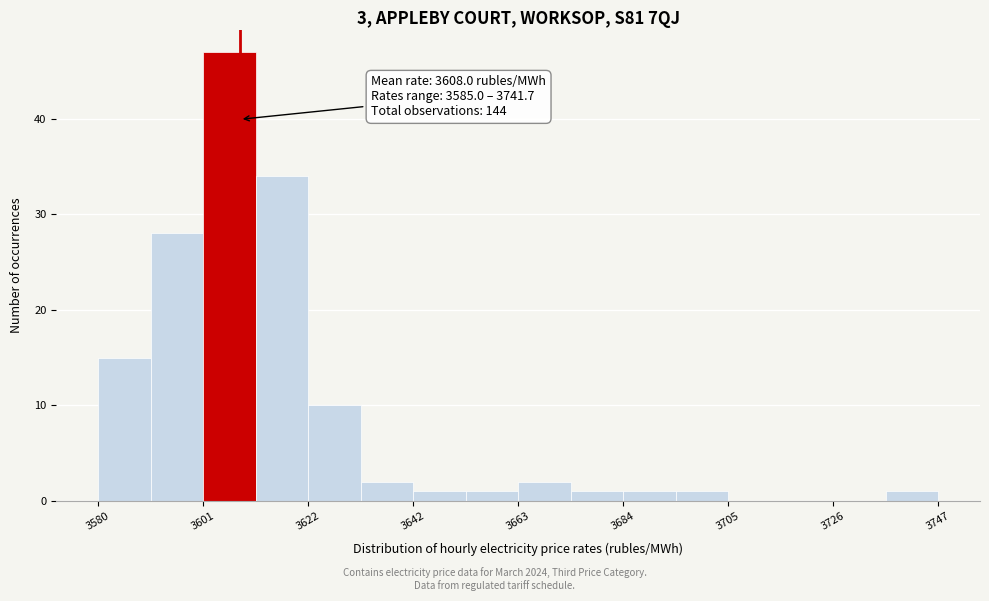

Read against the x-axis, roughly where is the centre of the tallest bar?

3605